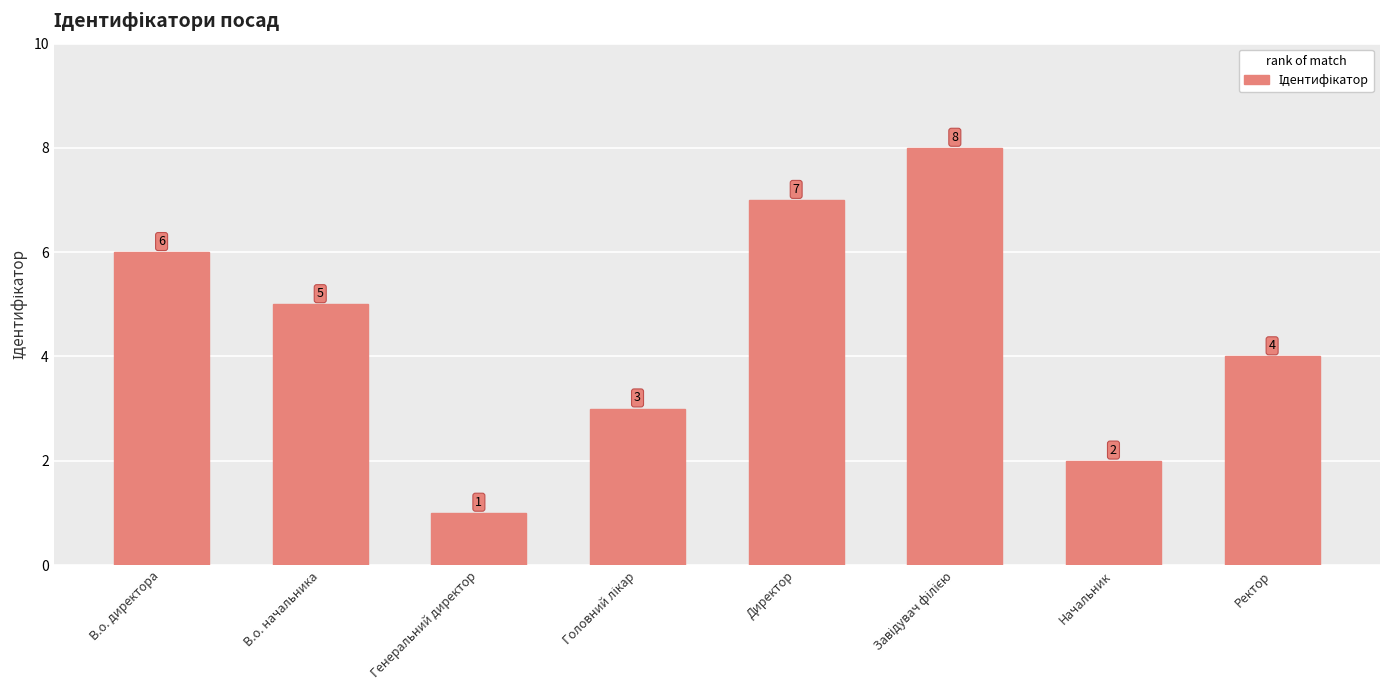

What is the difference between the maximum and minimum values?

7